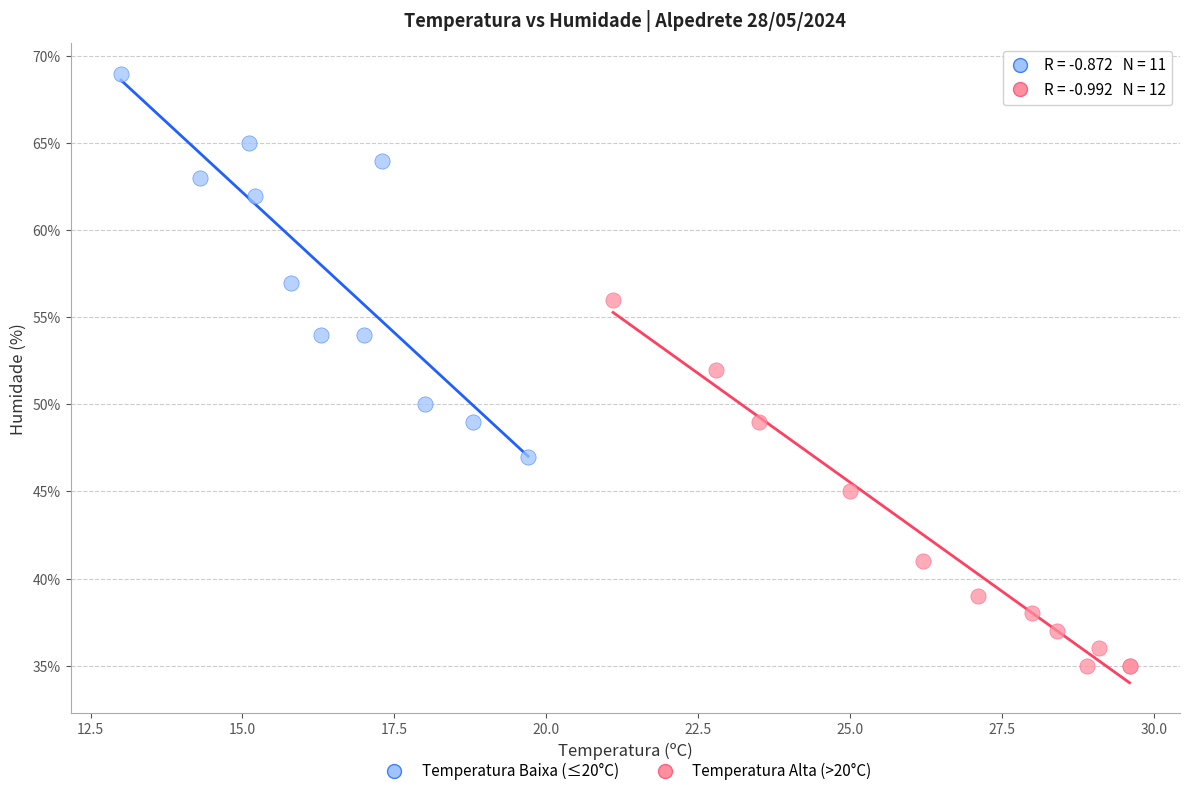

Which series contains the highest Y value?

Temperatura Baixa (≤20°C)